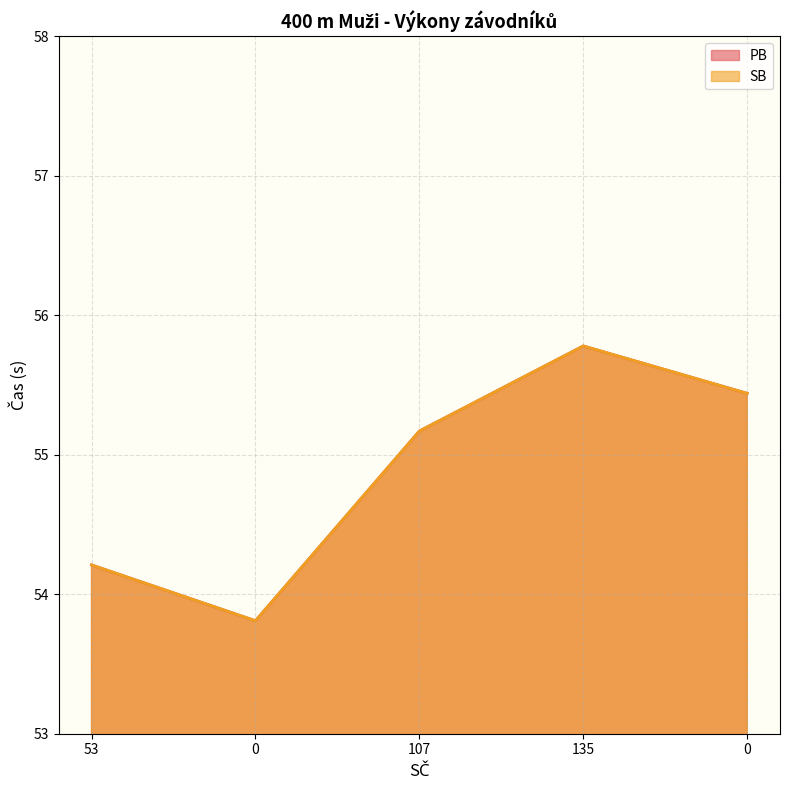

Reading right to left, extract all data points from this chart.

PB: 0=55.4	135=55.8	107=55.2	0=53.8	53=54.2
SB: 0=55.4	135=55.8	107=55.2	0=53.8	53=54.2